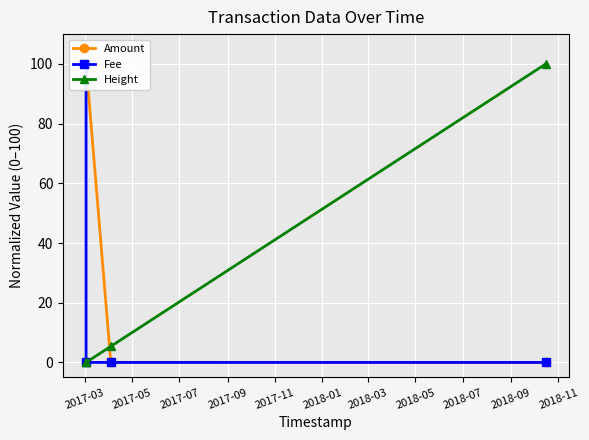

What is the maximum value for Height?

100.0